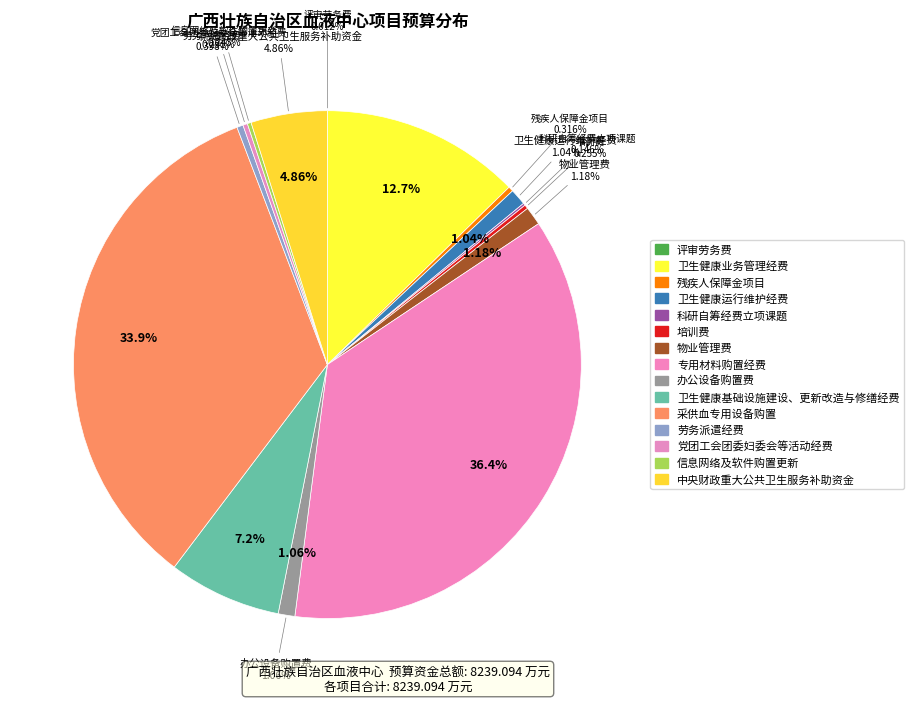

What percentage is NOT represented by 物业管理费?

98.8%